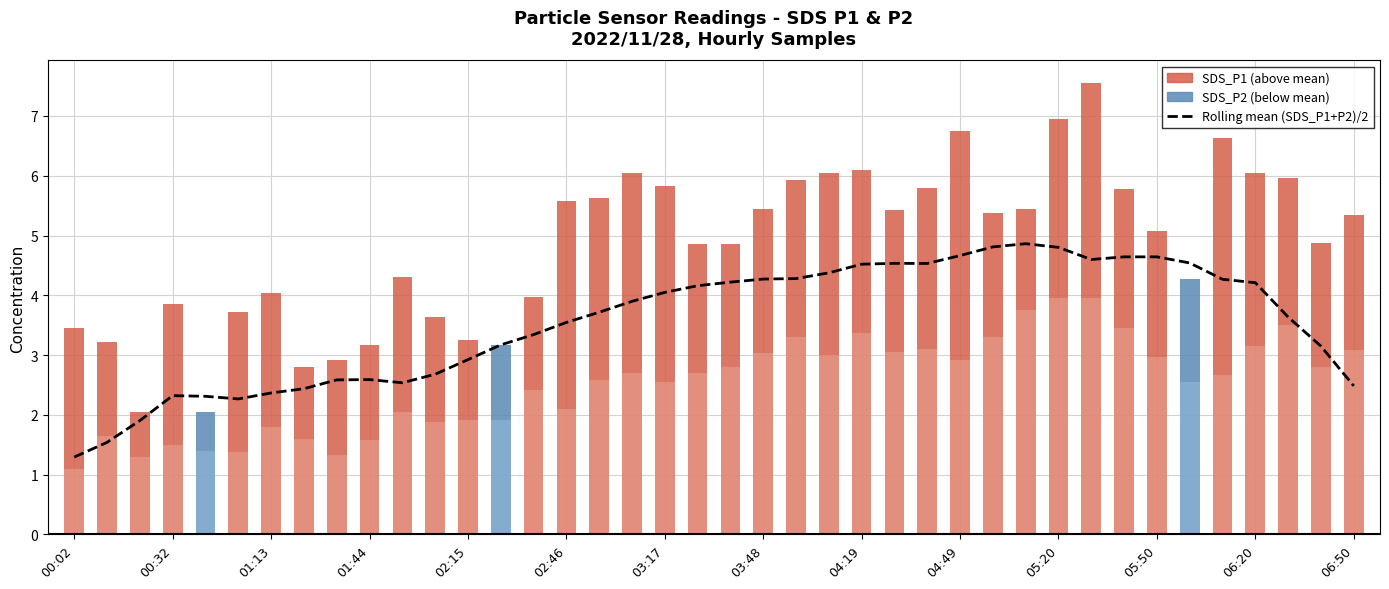

What is the difference between the maximum and minimum values?

3.6